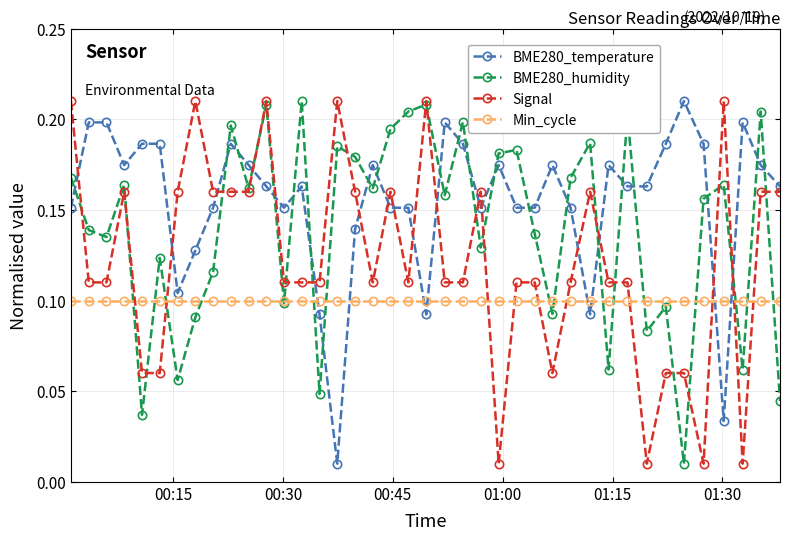

True or false: BME280_temperature has more than 0 interior local peaks.

True